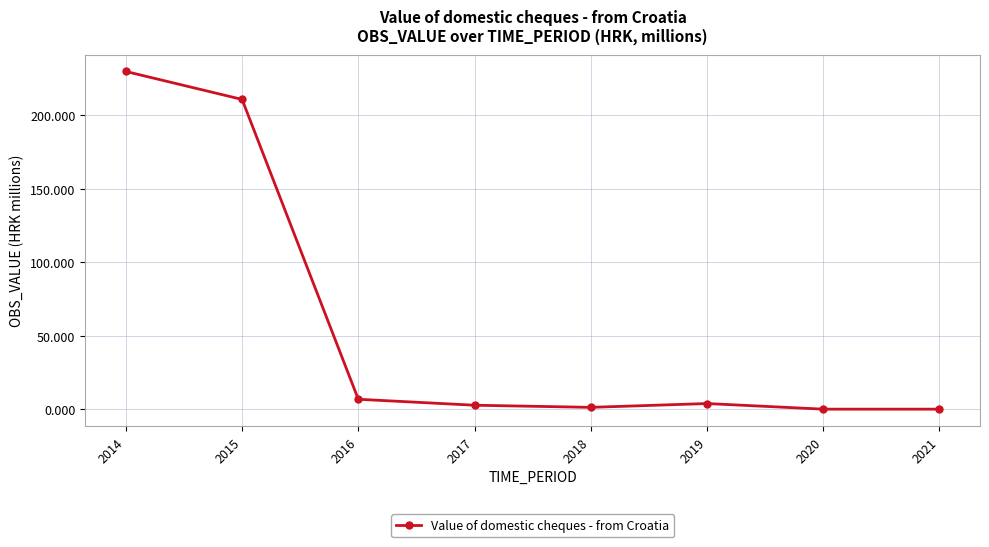

True or false: the data has more than 0 interior local peaks.

True